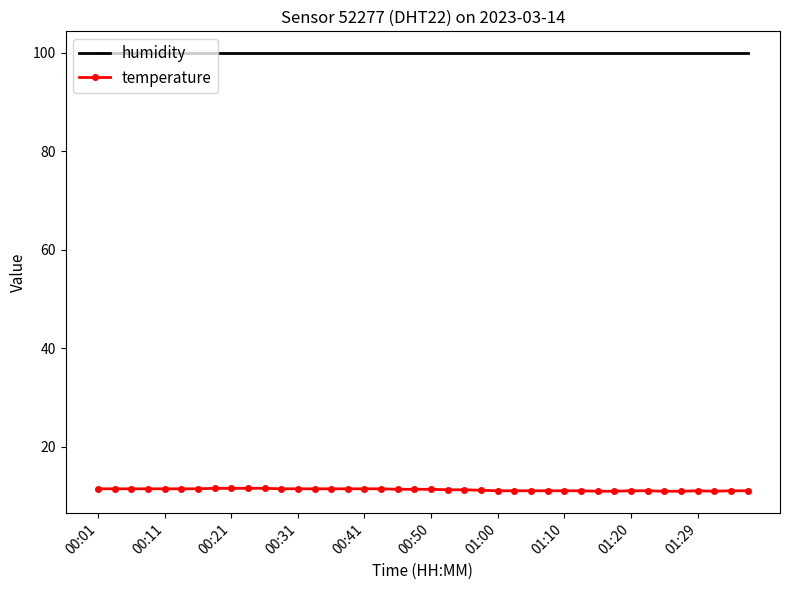

What is the highest value of the temperature series?

11.6